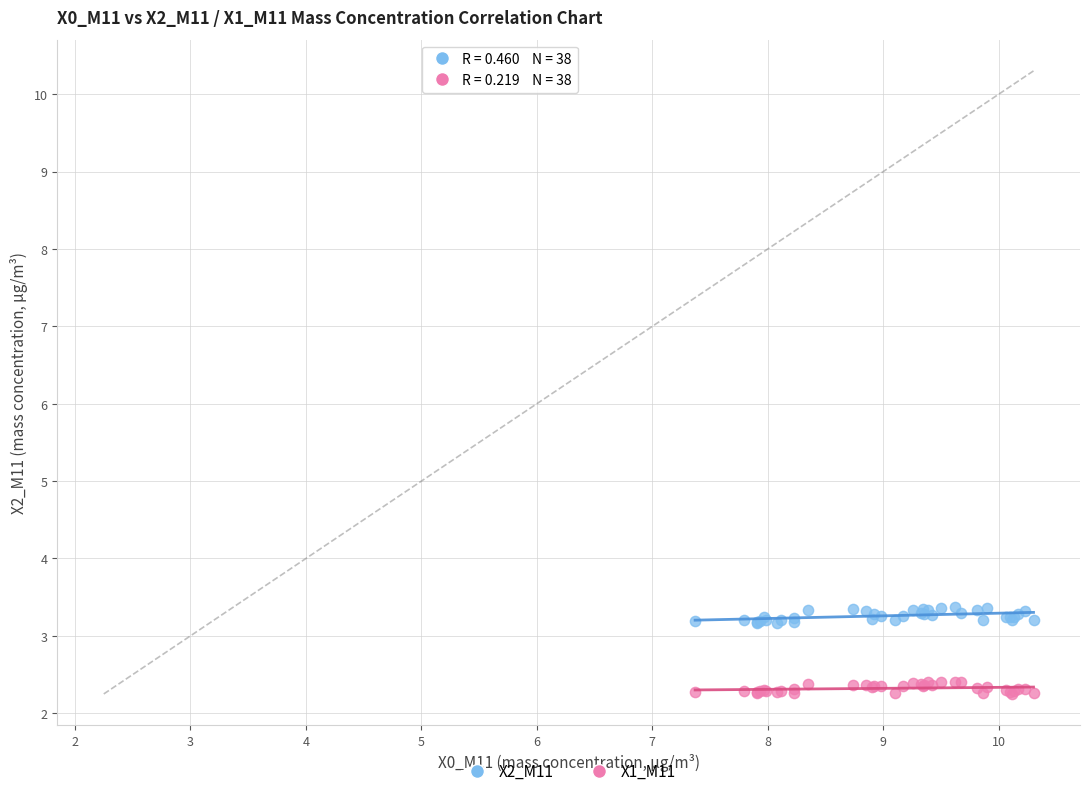

Which series reaches the minimum Y coordinate?

X1_M11